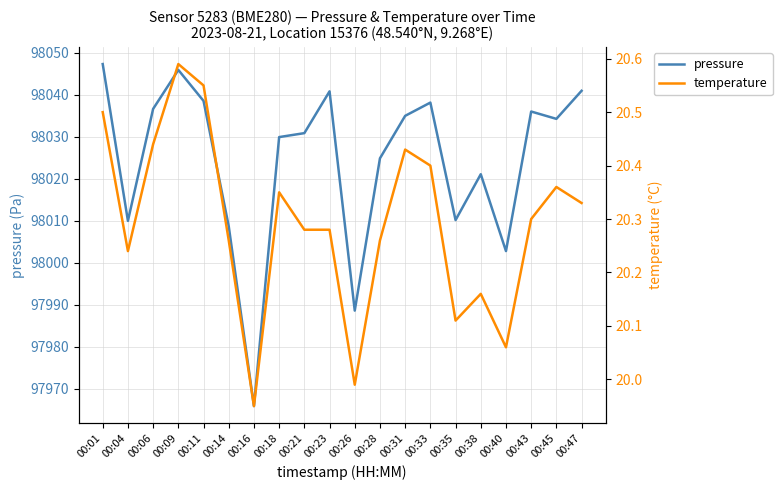

List the labels in order of pressure value, smallest first.

00:16, 00:26, 00:40, 00:14, 00:04, 00:35, 00:38, 00:28, 00:18, 00:21, 00:45, 00:31, 00:43, 00:06, 00:33, 00:11, 00:23, 00:47, 00:09, 00:01